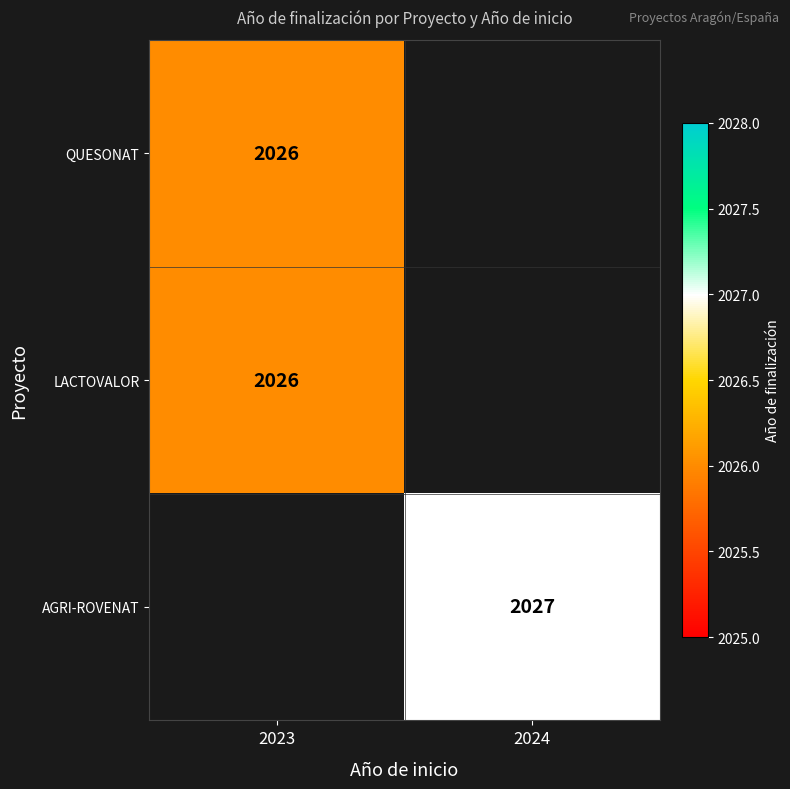

The value of QUESONAT at 2023 is 2026. True or false?

True